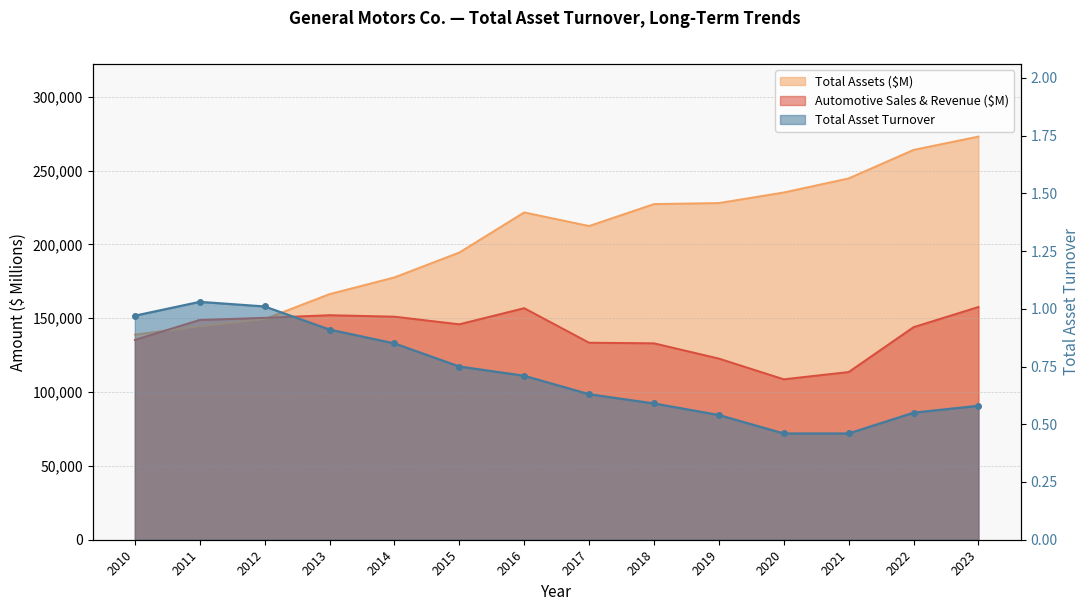

The value of Automotive Sales & Revenue ($M) at 2022 is 200562.6. True or false?

False